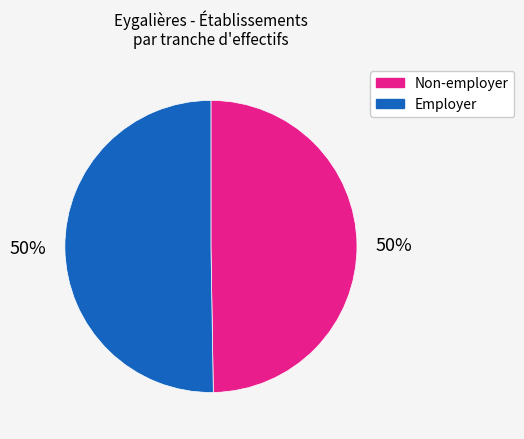

To the nearest percent, what is the average slice percentage?

50%